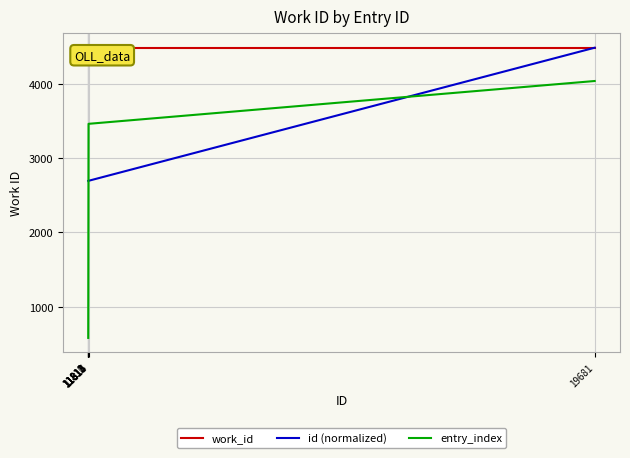

Rank the series at 11811 from lowest to highest value.

entry_index, id (normalized), work_id